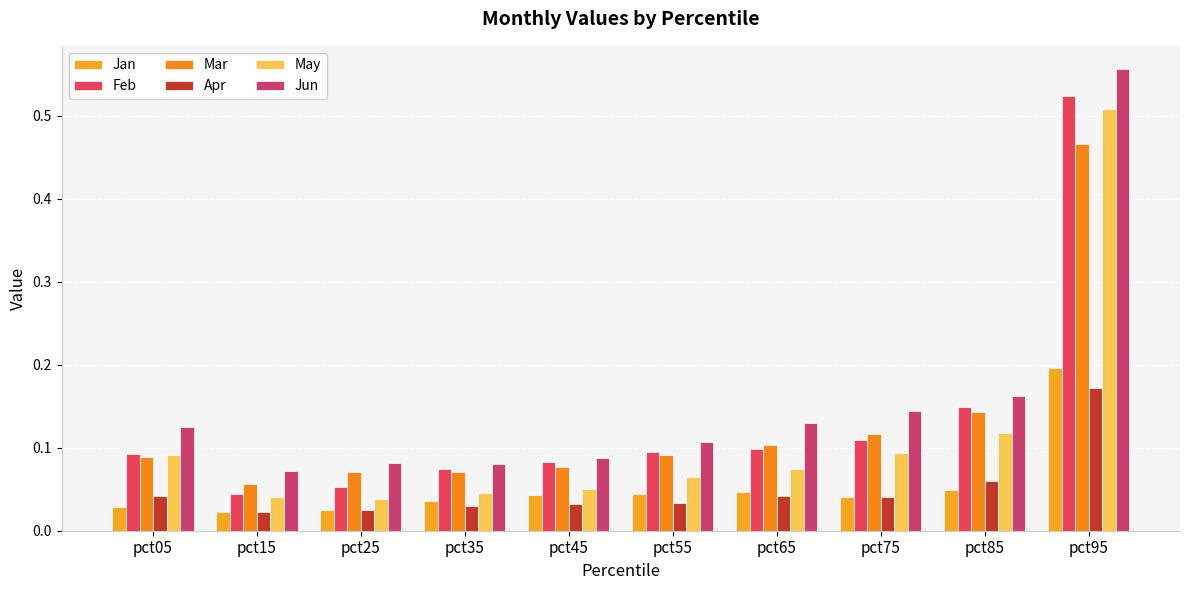

At how many categories does at least one series exceed 0?

10